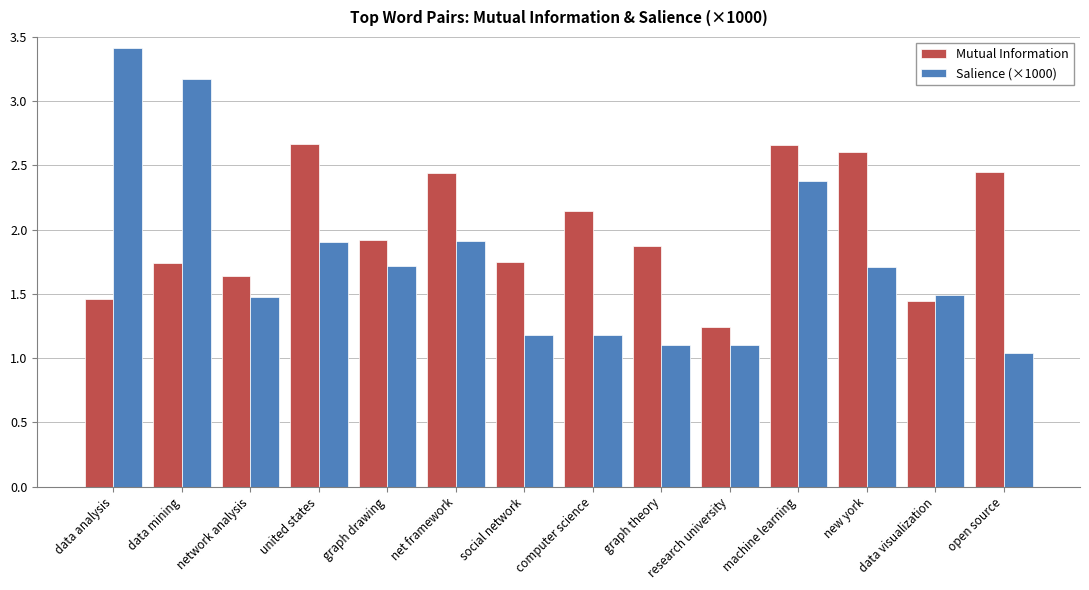

At how many categories does at least one series exceed 1?

14